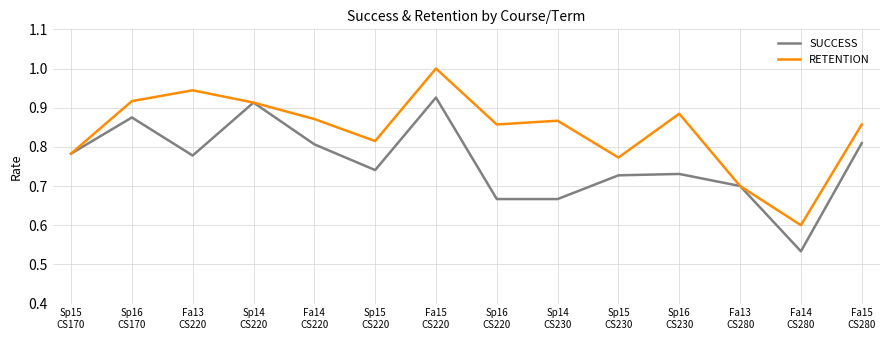

How many interior local peaks does the RETENTION series have?

4